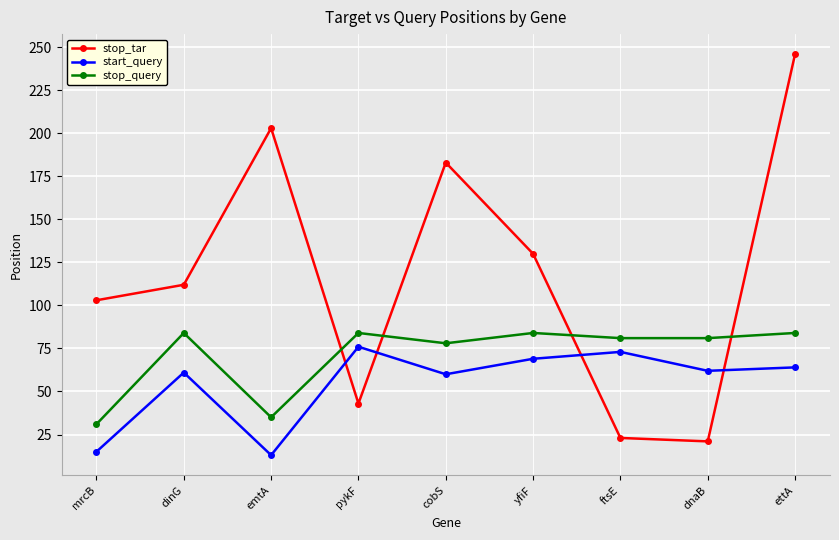

True or false: stop_tar has more than 1 interior local peaks.

True